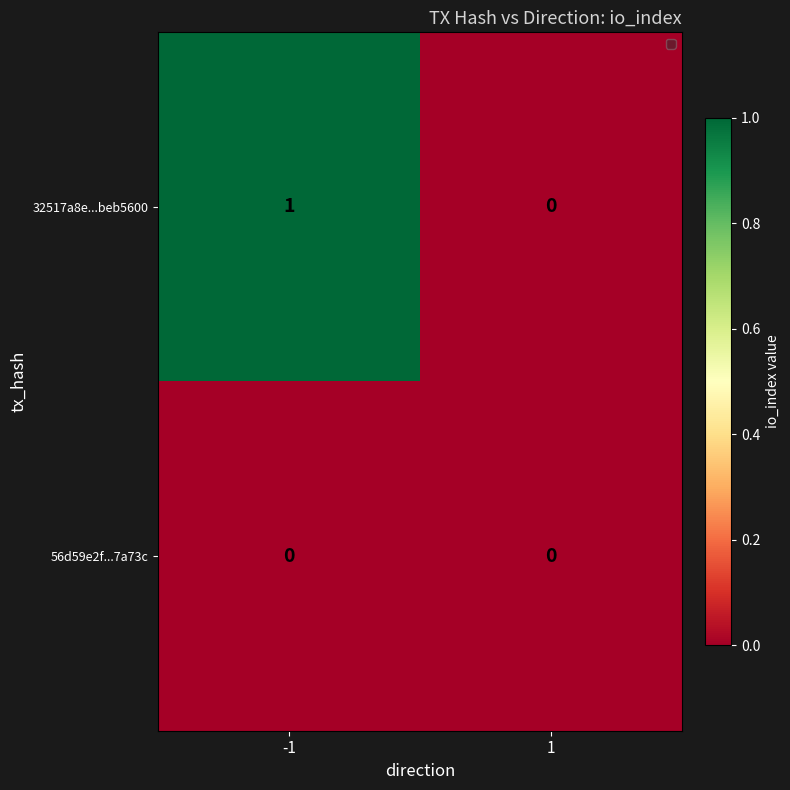

Is the value of 56d59e2f...7a73c at 1 greater than the value of 32517a8e...beb5600 at -1?

No